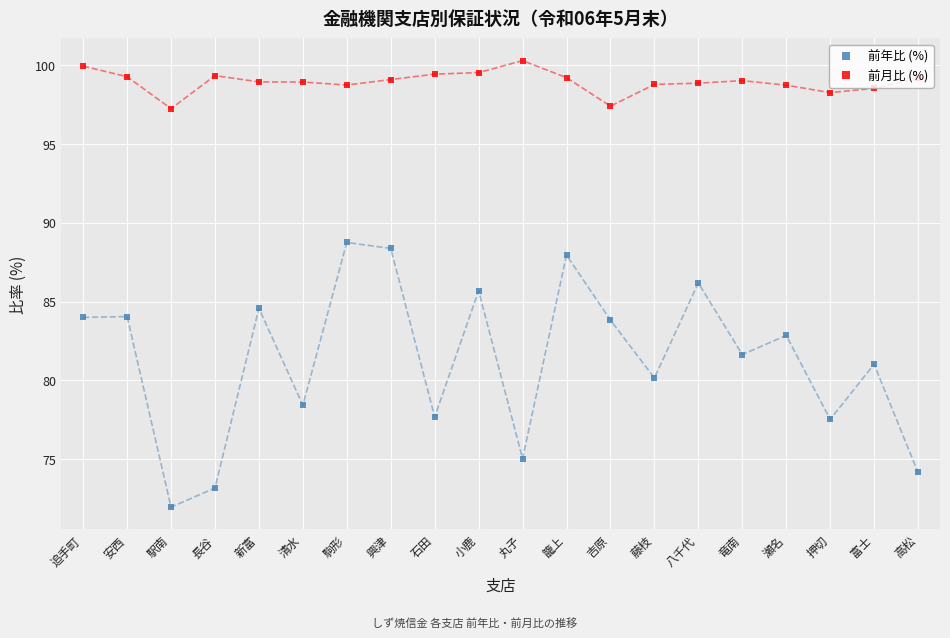

What is the sum of the 前月比 (%) values at 新富 and 吉原?

196.3